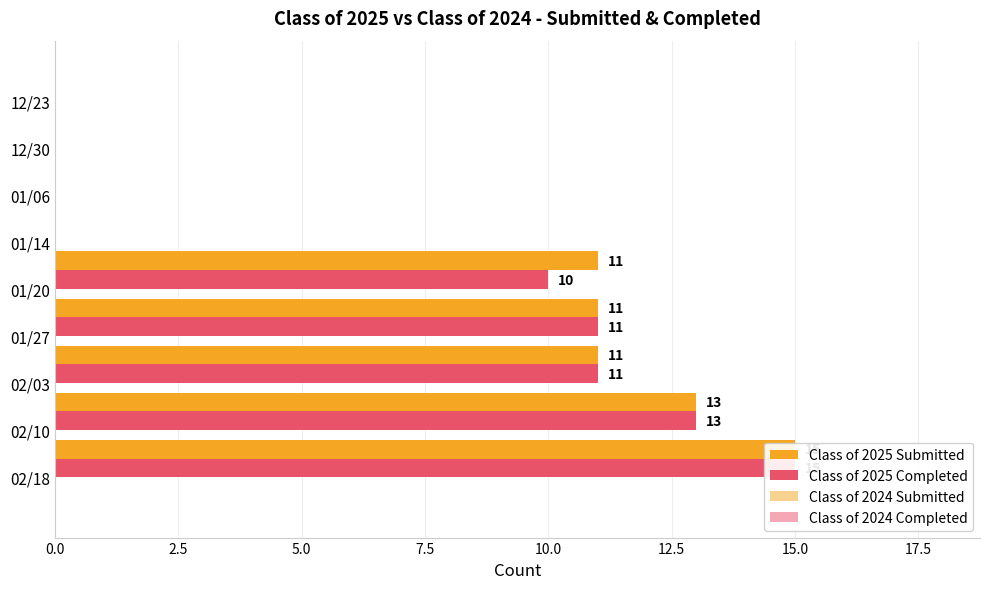

Reading left to right, extract all data points from this chart.

Class of 2025 Submitted: 15.0	13.0	11.0	11.0	11.0	0.0	0.0	0.0	0.0
Class of 2025 Completed: 15.0	13.0	11.0	11.0	10.0	0.0	0.0	0.0	0.0
Class of 2024 Submitted: 0.4	0.4	0.4	0.4	0.4	0.4	0.4	0.4	0.4
Class of 2024 Completed: 0.4	0.4	0.4	0.4	0.4	0.4	0.4	0.4	0.4